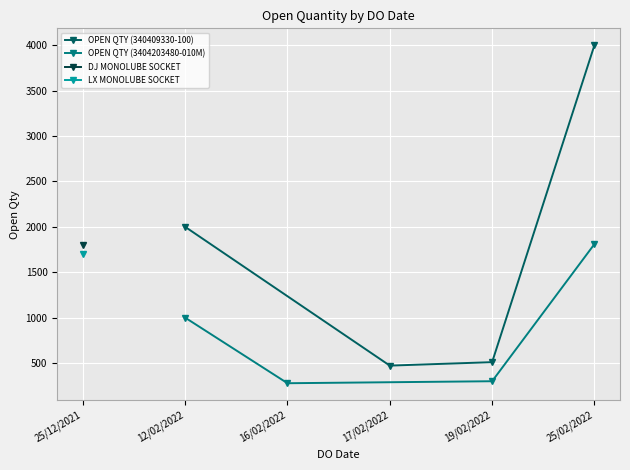

Read the OPEN QTY (340409330-100) value at 12/02/2022, to the nearest 100.

2000